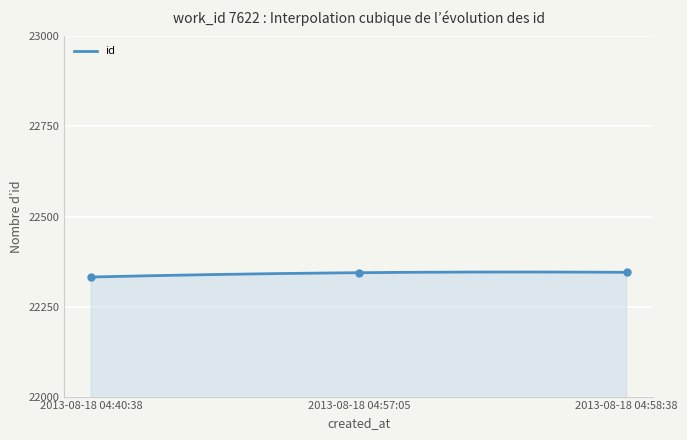

What is the difference between the maximum and minimum values?

13